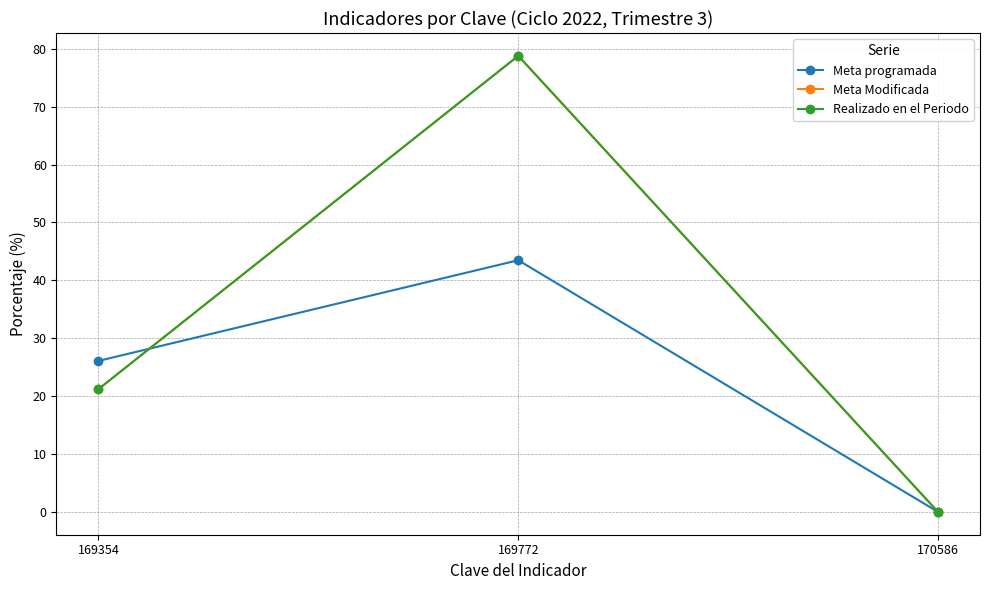

Does the chart have visible grid lines?

Yes